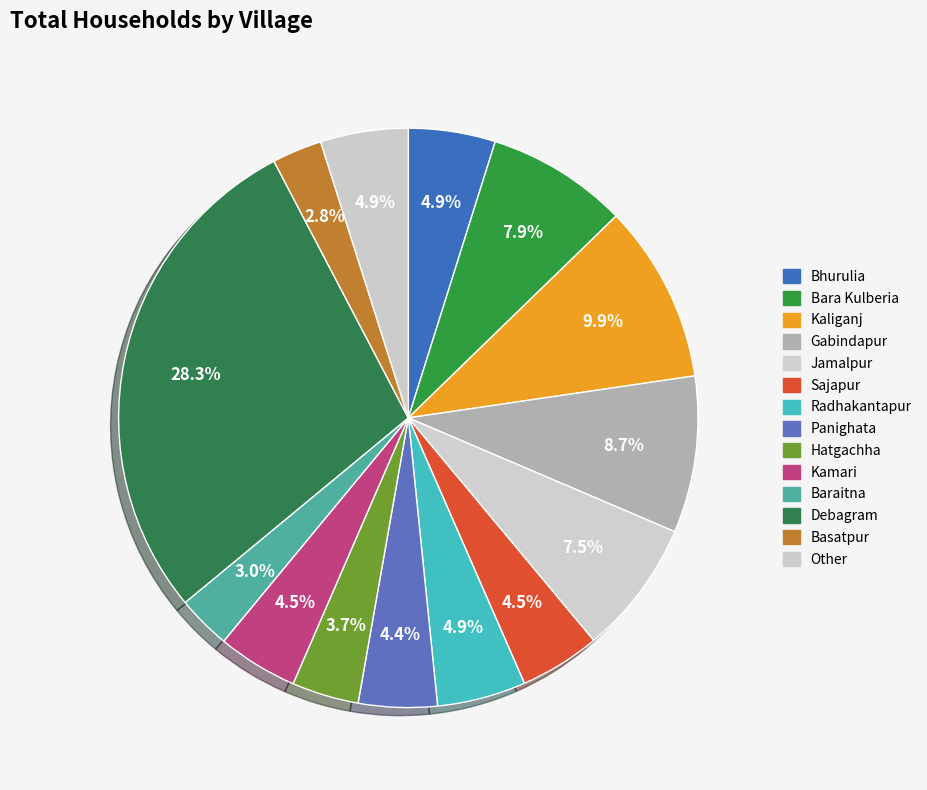

How many slices are in this pie chart?

14